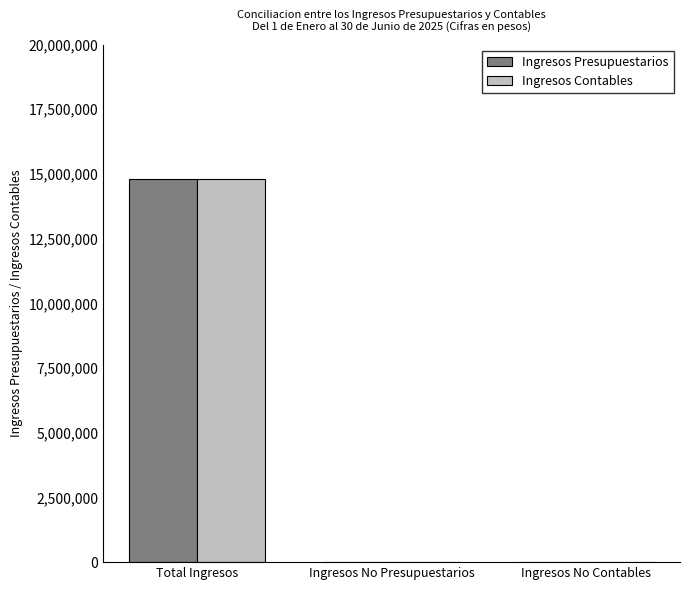

True or false: Ingresos Contables has a value of -4839496.0 at Ingresos No Contables.

False